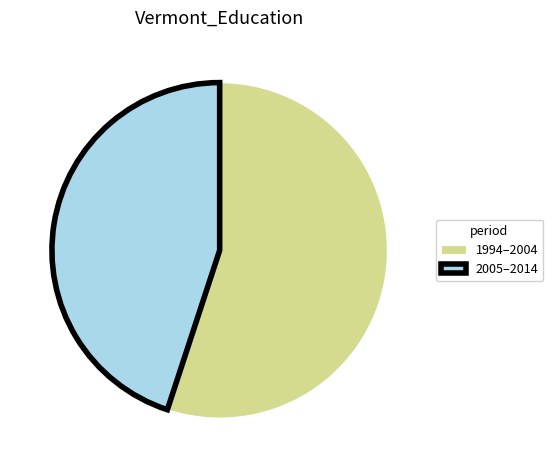

How many slices are in this pie chart?

2